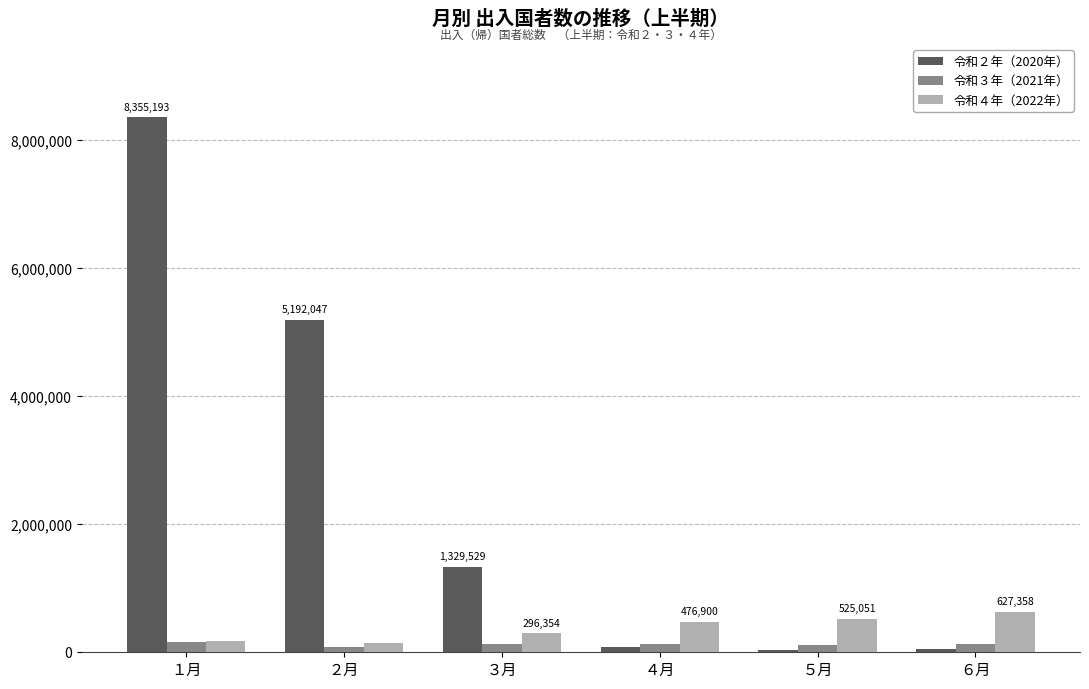

What is the approximate value of 令和４年（2022年） at ３月, to the nearest 10?

296350